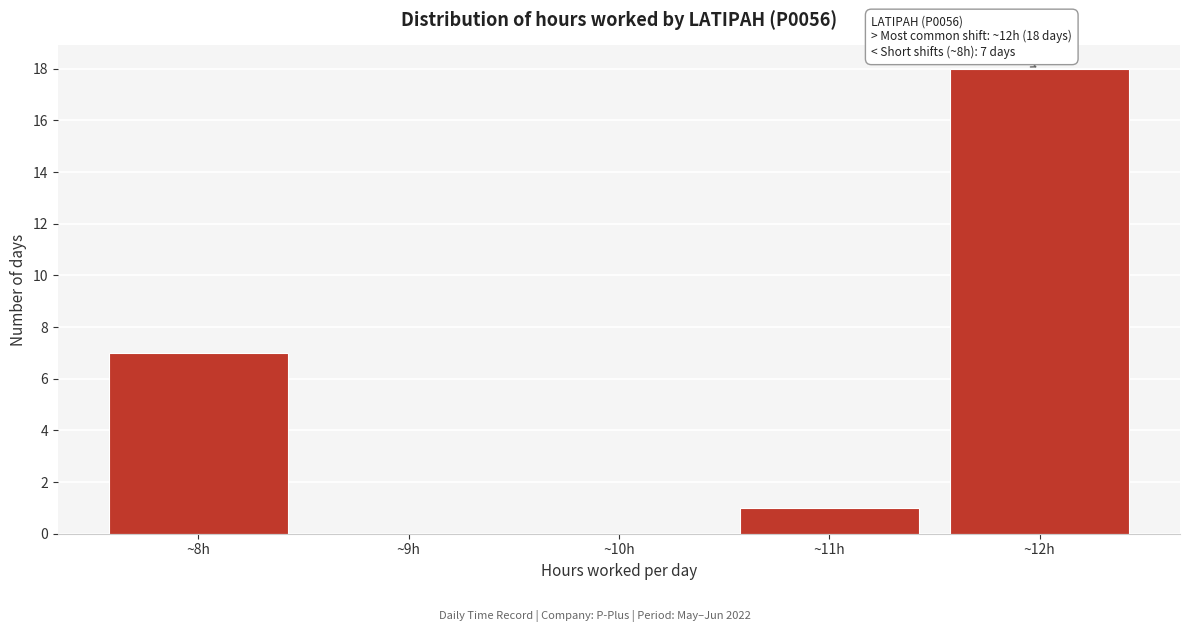

Reading left to right, list all the values displayed in this chart.

~8h=7	~9h=0	~10h=0	~11h=1	~12h=18